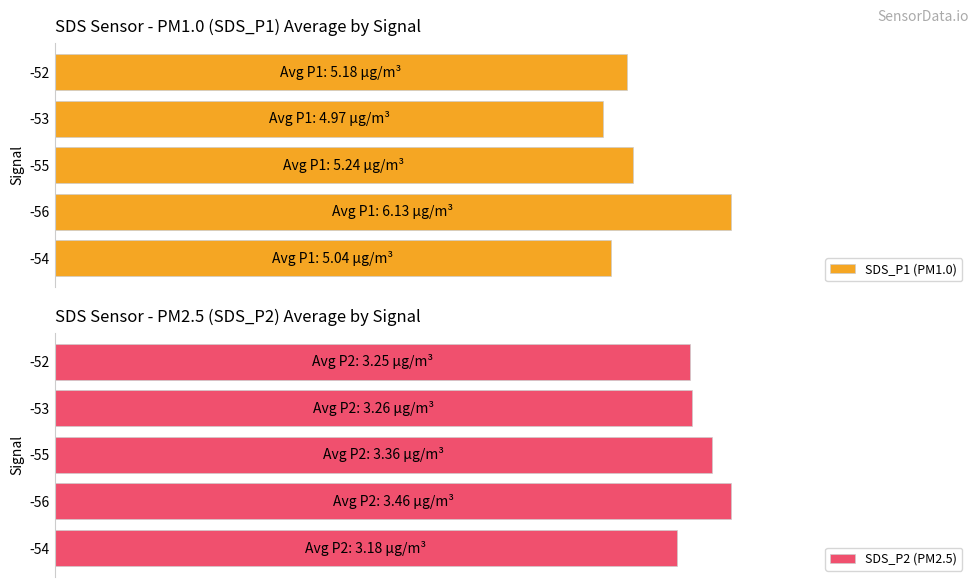

Reading right to left, extract all data points from this chart.

SDS_P1 (PM1.0): 5.2	5.0	5.2	6.1	5.0
SDS_P2 (PM2.5): 3.2	3.3	3.4	3.5	3.2